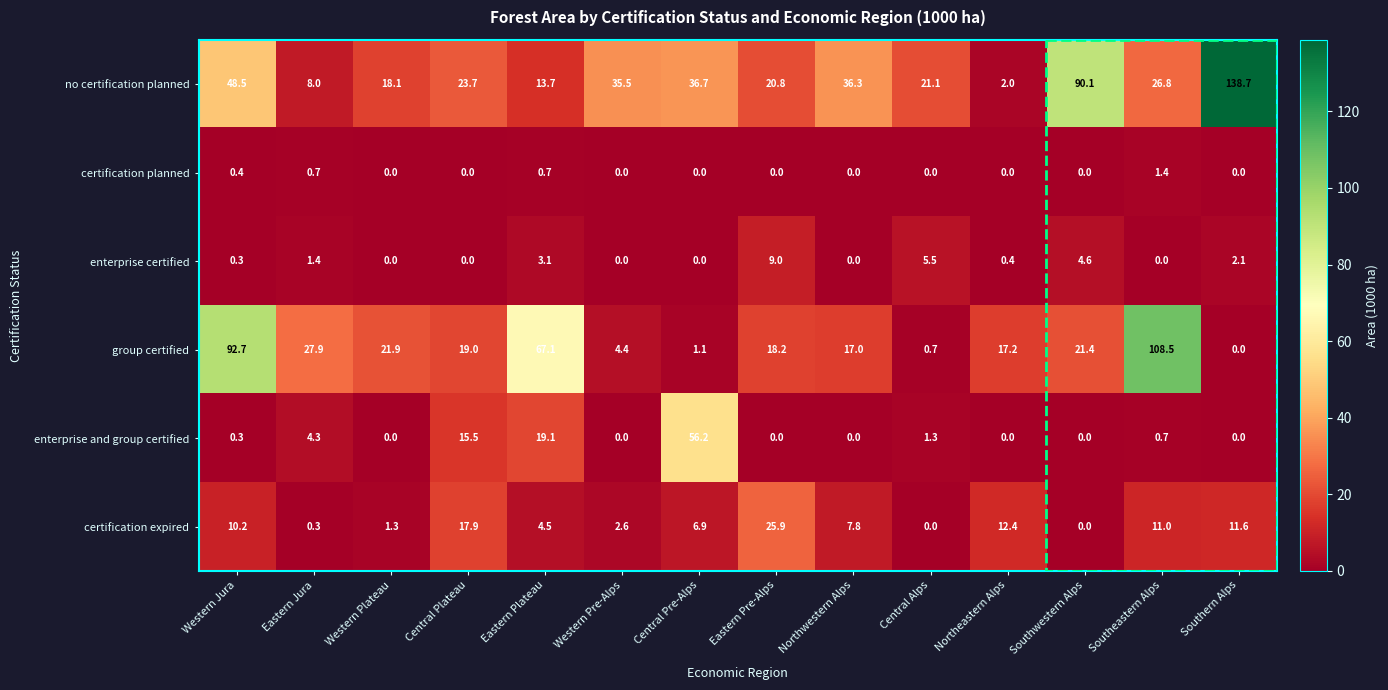

What is the spread (max minus min) of values at Southeastern Alps?

108.5